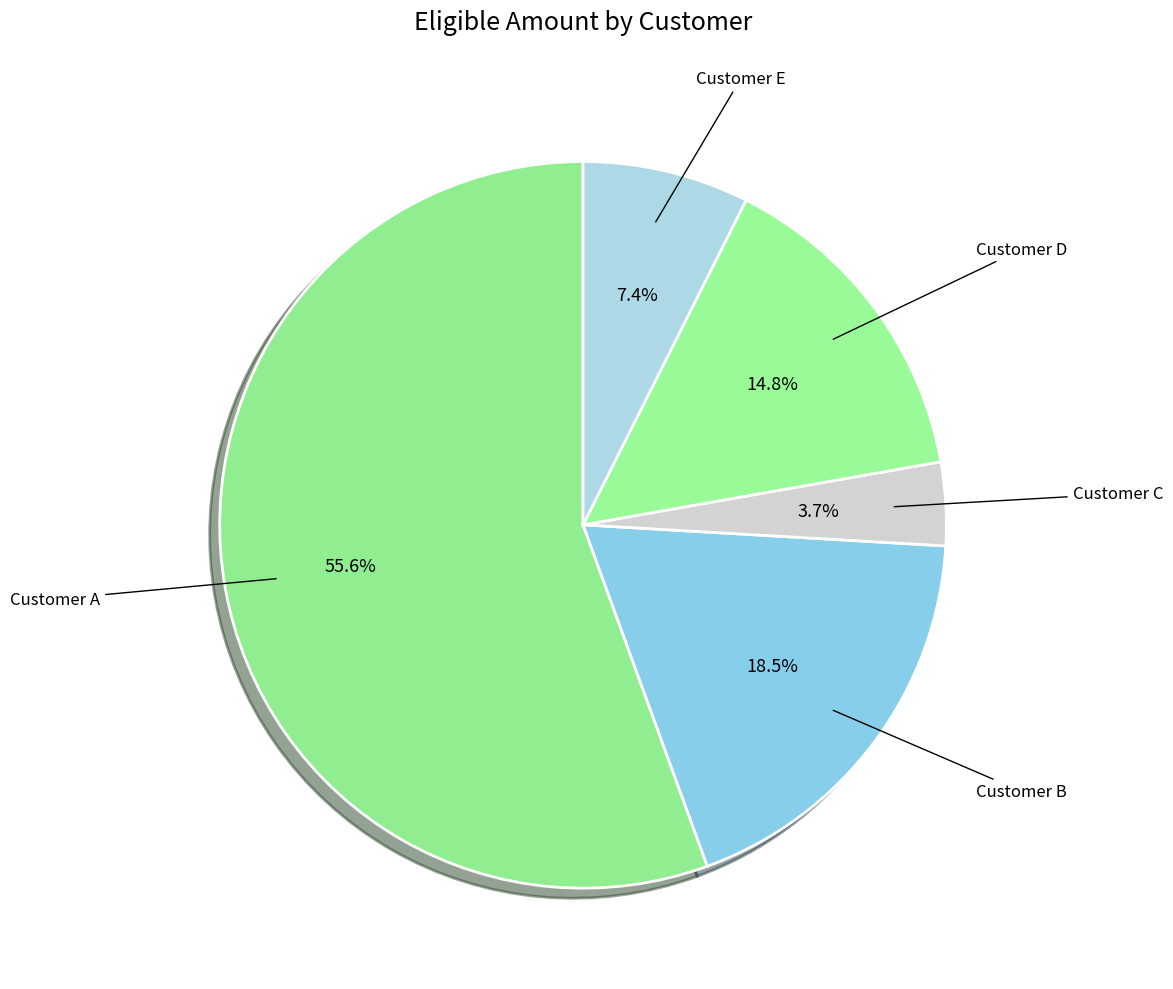

Rank the categories by value from highest to lowest.

Customer A, Customer B, Customer D, Customer E, Customer C